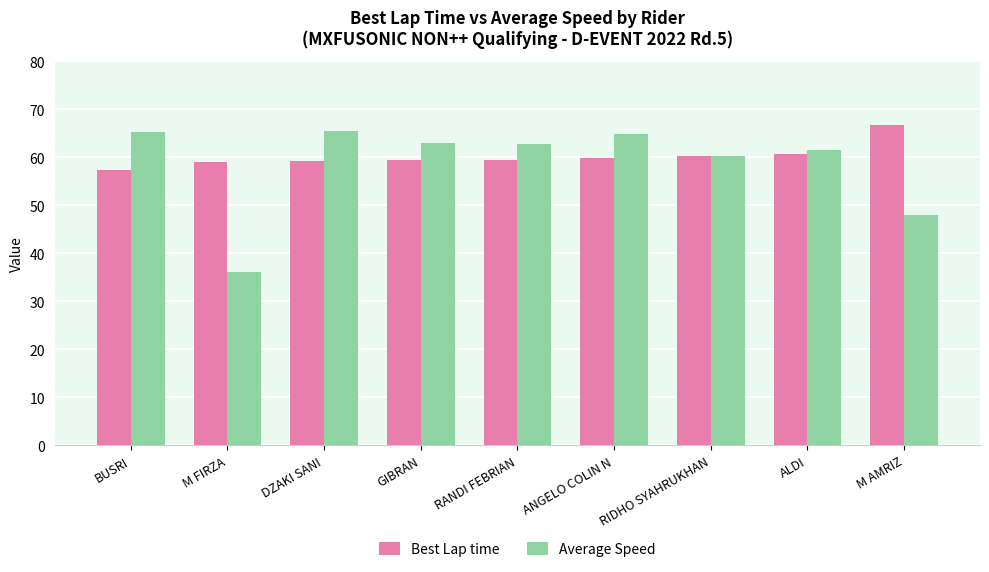

At which label does Average Speed first exceed 62?

BUSRI